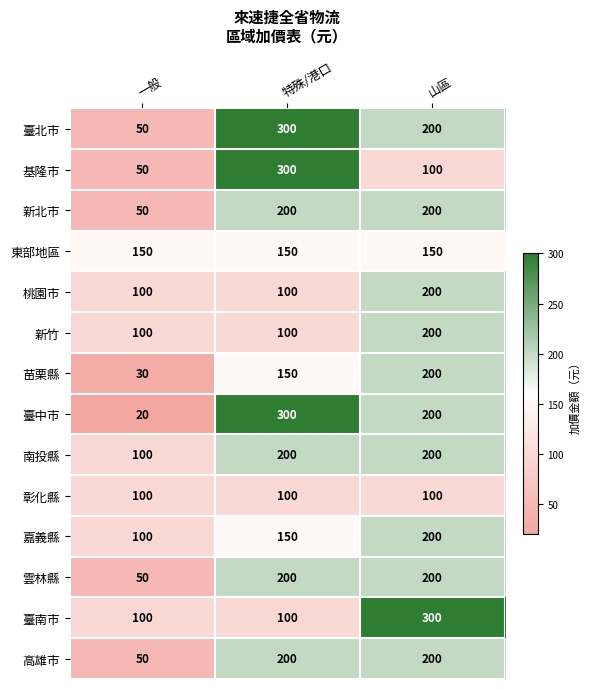

At which label does 臺中市 first exceed 200?

特殊/港口